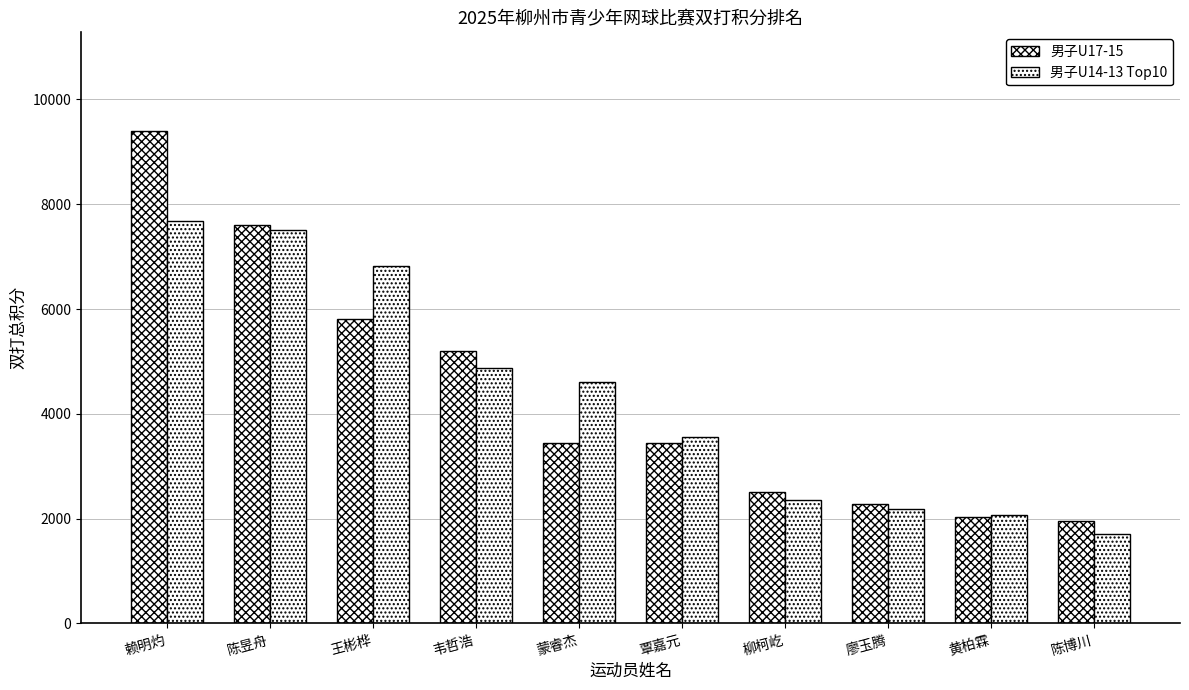

True or false: 男子U14-13 Top10 has a value of 3562 at 覃嘉元.

True